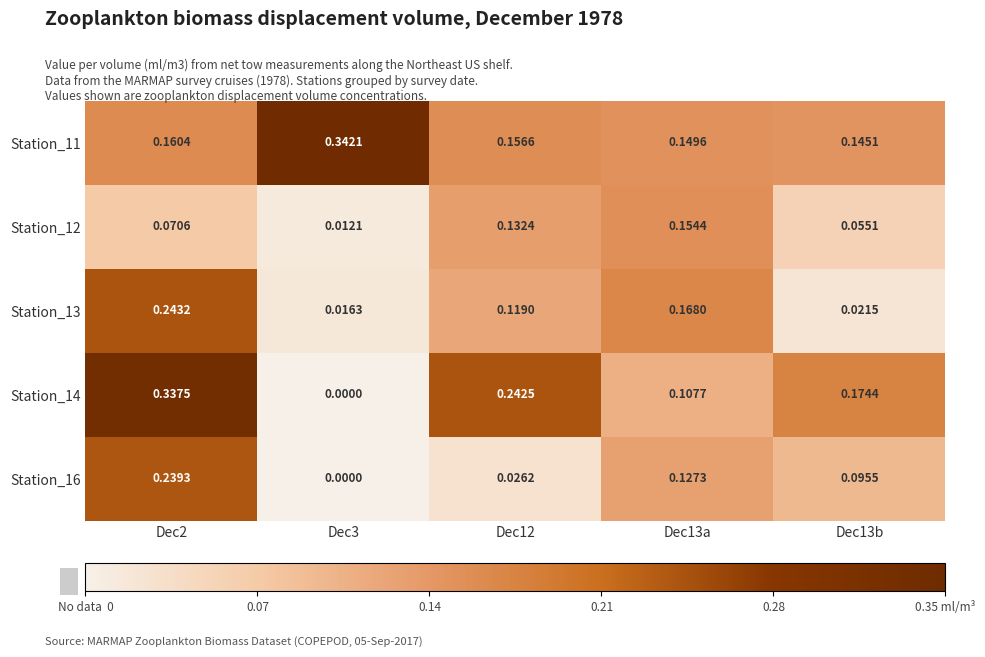

Is the value of Station_16 at Dec3 greater than the value of Station_14 at Dec13a?

No